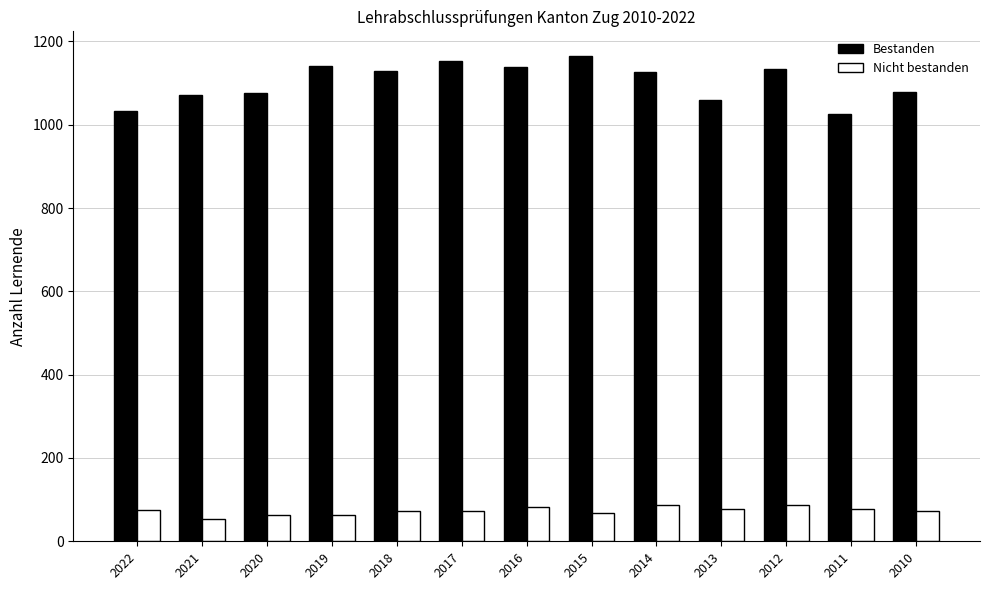

The Bestanden series shows 1736 at 2022. True or false?

False